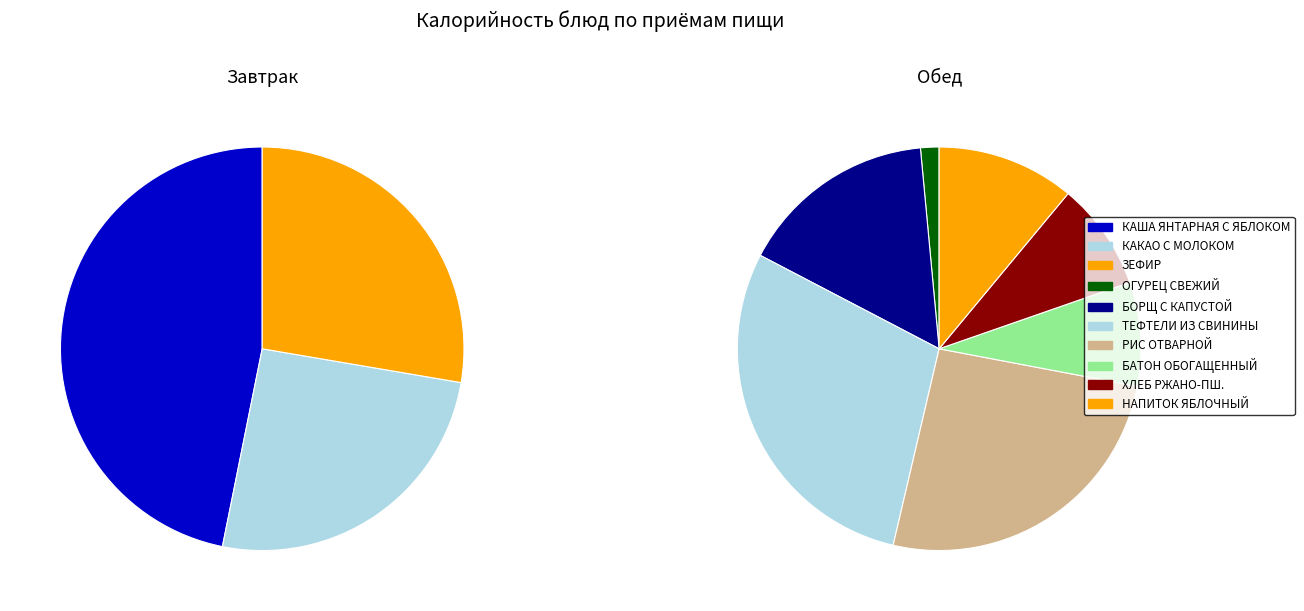

How many segments does this pie chart have?

10